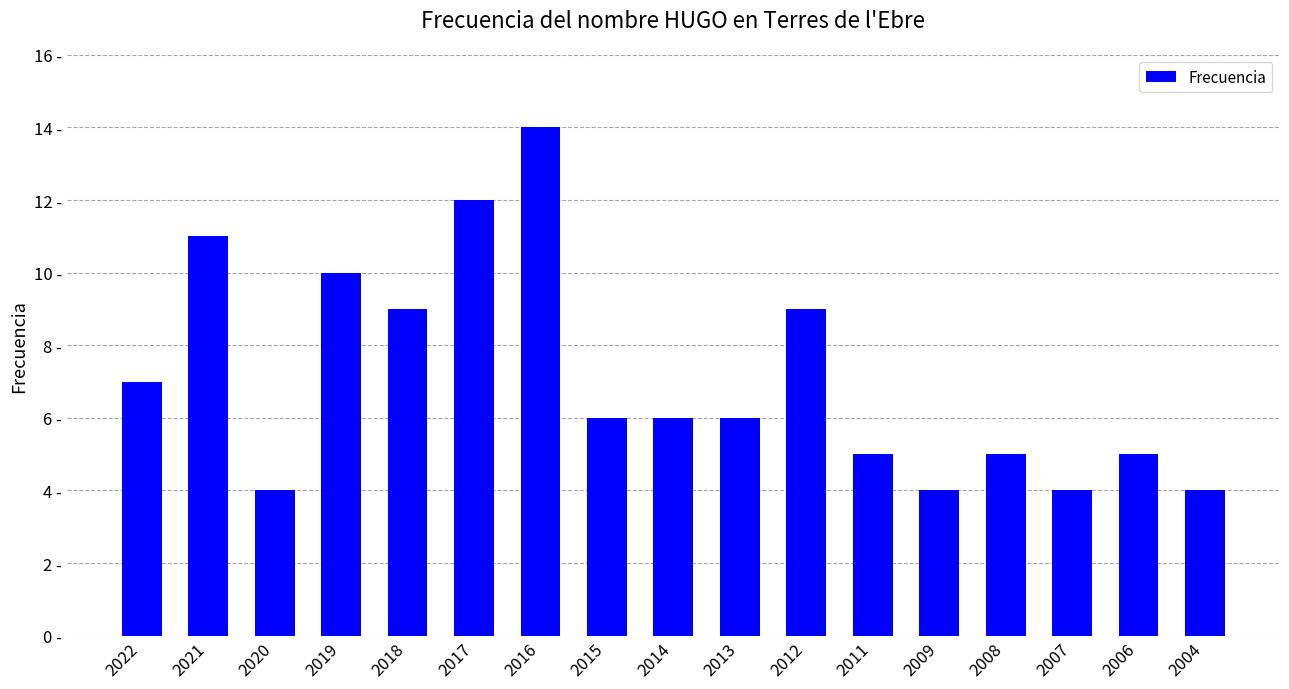

True or false: the data shows 4 at 2009.

True